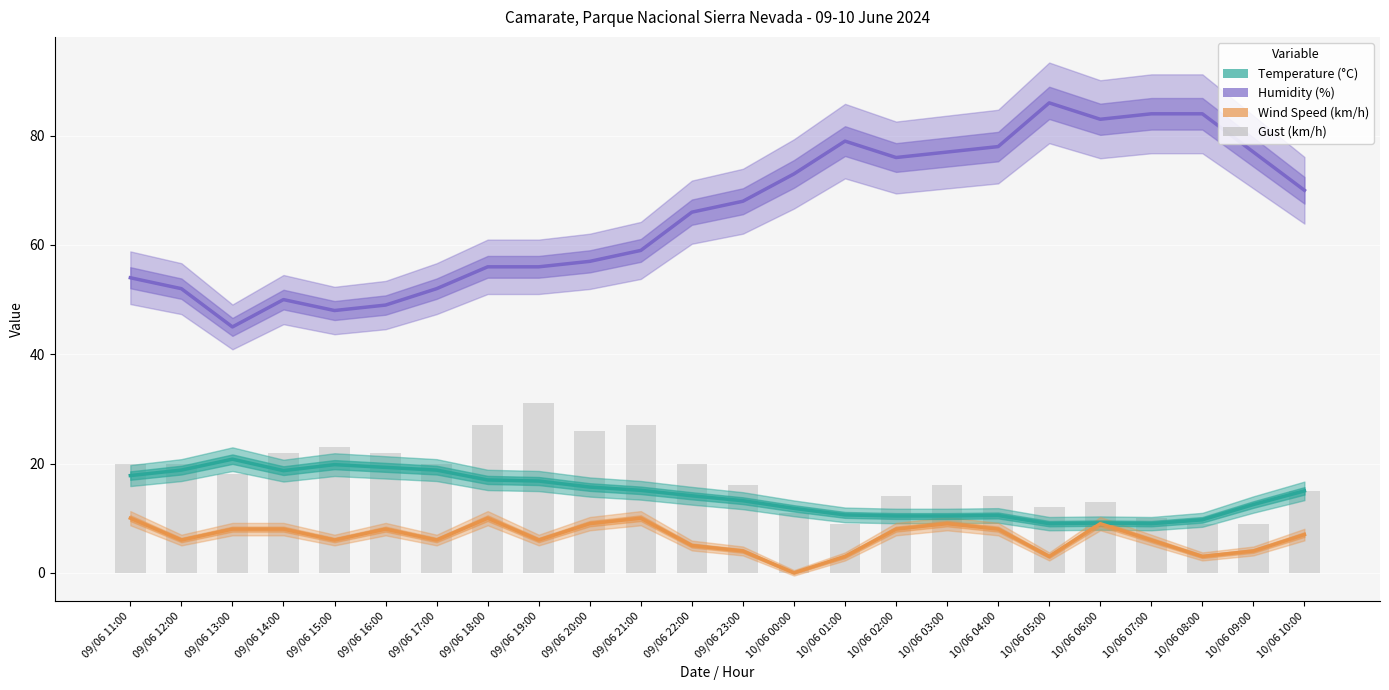

At which label is Humidity (%) closest to 65?

09/06 22:00